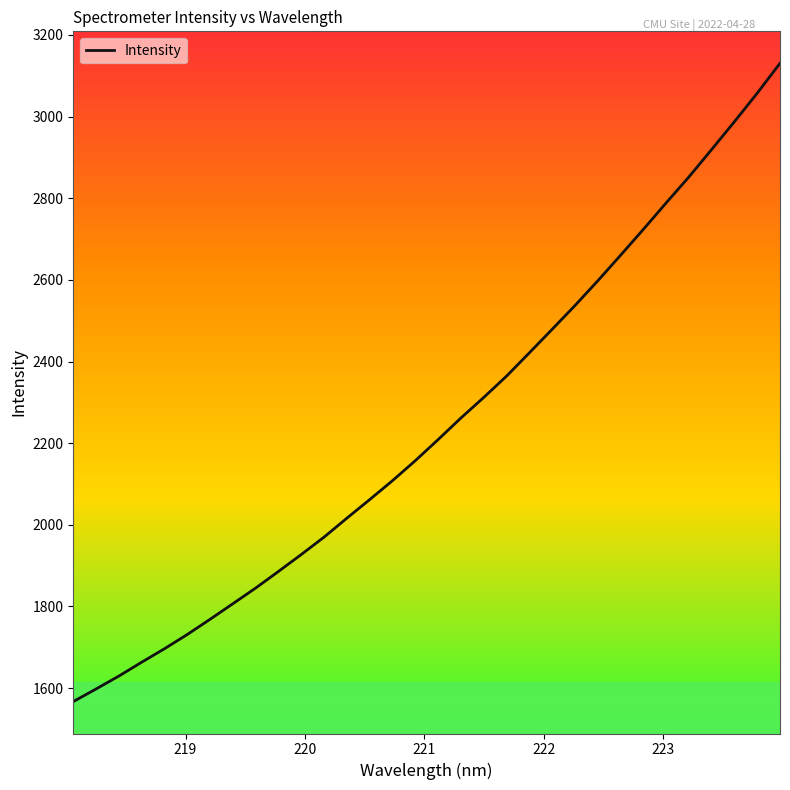

What is the difference between the maximum and minimum values?

1563.7